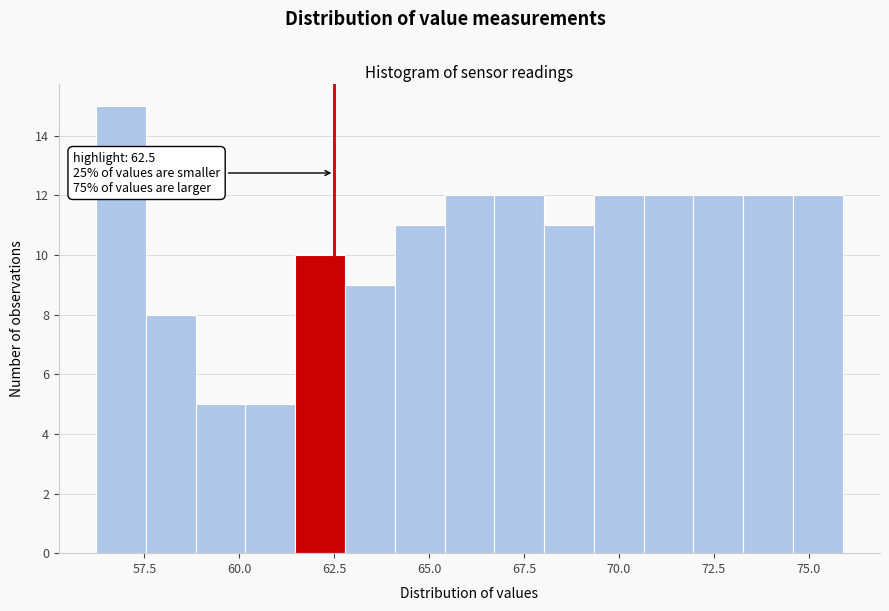

Around what value on the x-axis is the tallest bar? Give the approximate position of its centre, as read against the axis.

57.0